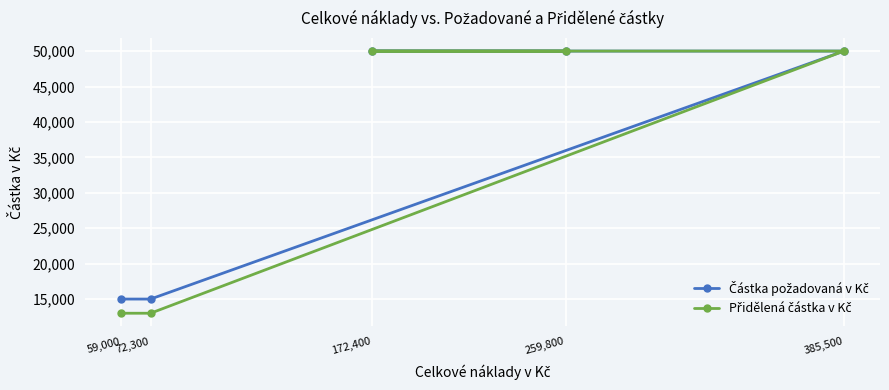

At how many categories does at least one series exceed 22497?

3